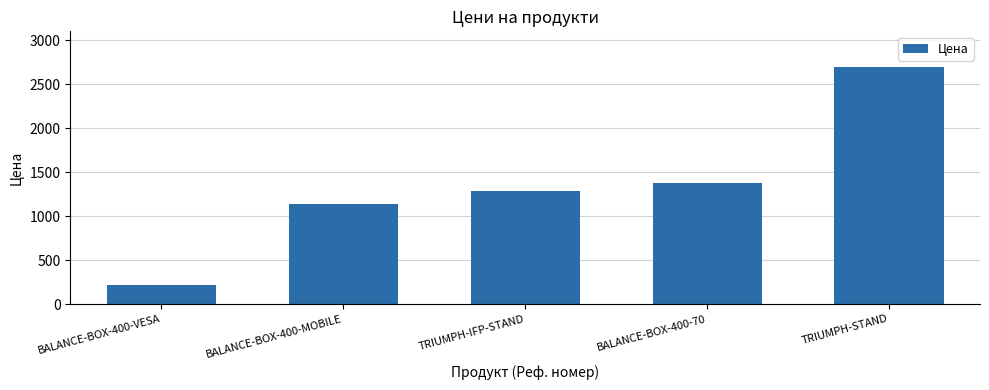

List the labels in order of value, smallest first.

BALANCE-BOX-400-VESA, BALANCE-BOX-400-MOBILE, TRIUMPH-IFP-STAND, BALANCE-BOX-400-70, TRIUMPH-STAND